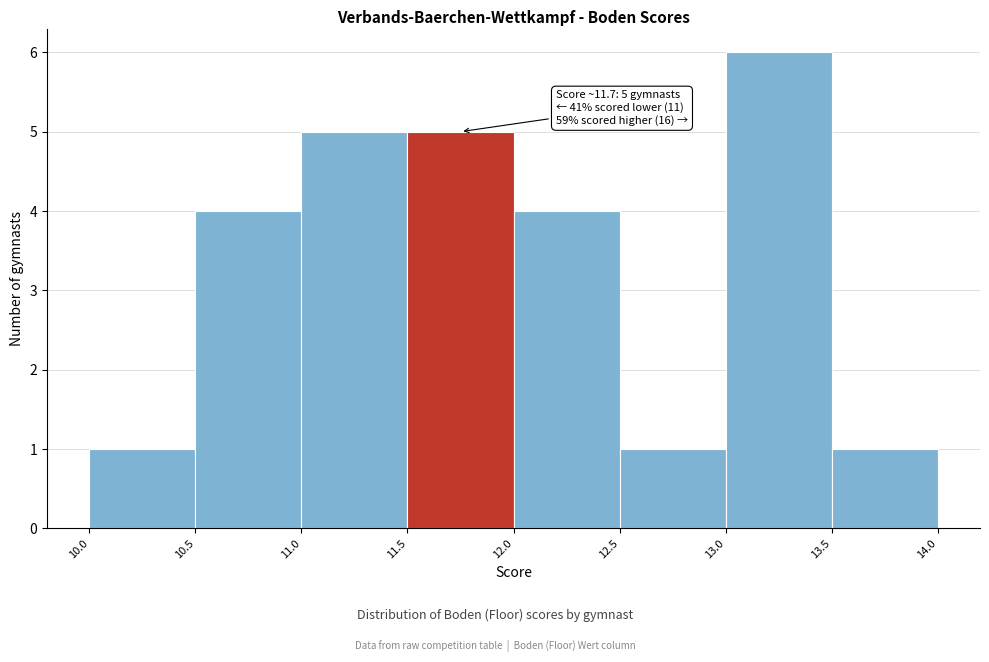

Which range on the x-axis has the tallest bar?

13.0 to 13.5